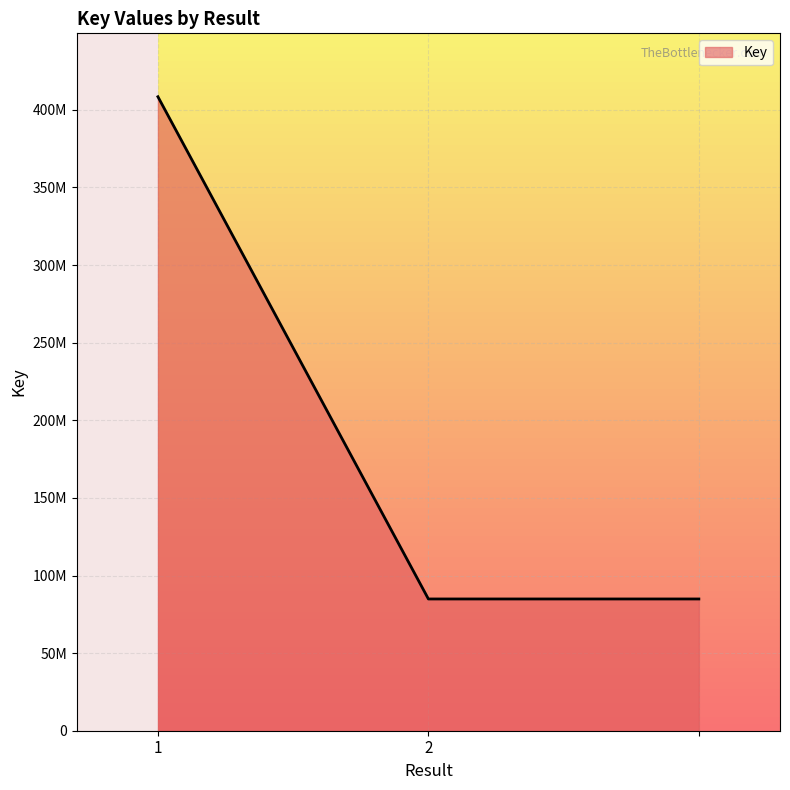

Does the chart display data point markers on the line(s)?

No